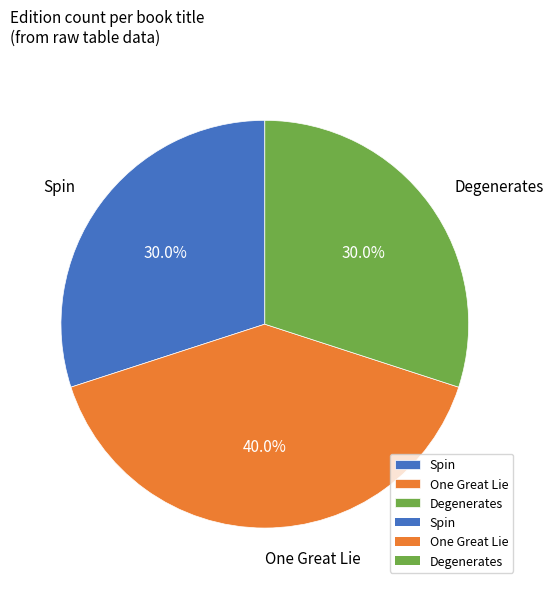

What percentage is the One Great Lie slice, to the nearest percent?

40%